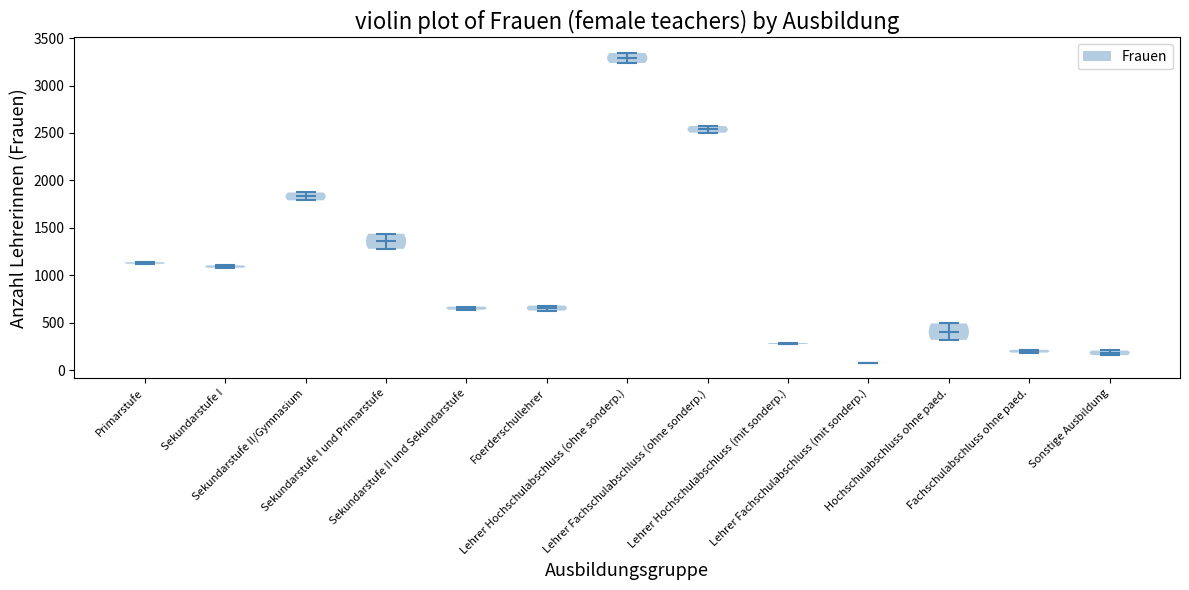

Reading left to right, read every violin against the y-axis: where its median line is, and the lowest and highest points it reaches. The values are not printed on the chart, so give them approximately, as read against the axis.

Primarstufe: median line 1150, lowest point 1100, highest point 1150
Sekundarstufe I: median line 1100, lowest point 1100, highest point 1100
Sekundarstufe II/Gymnasium: median line 1850, lowest point 1800, highest point 1850
Sekundarstufe I und Primarstufe: median line 1350, lowest point 1300, highest point 1450
Sekundarstufe II und Sekundarstufe: median line 650, lowest point 650, highest point 650
Foerderschullehrer: median line 650, lowest point 650, highest point 700
Lehrer Hochschulabschluss (ohne sonderp.): median line 3300, lowest point 3250, highest point 3350
Lehrer Fachschulabschluss (ohne sonderp.): median line 2550, lowest point 2500, highest point 2550
Lehrer Hochschulabschluss (mit sonderp.): median line 300, lowest point 300, highest point 300
Lehrer Fachschulabschluss (mit sonderp.): median line 100, lowest point 100, highest point 100
Hochschulabschluss ohne paed.: median line 400, lowest point 300, highest point 500
Fachschulabschluss ohne paed.: median line 200, lowest point 200, highest point 200
Sonstige Ausbildung: median line 200, lowest point 150, highest point 200